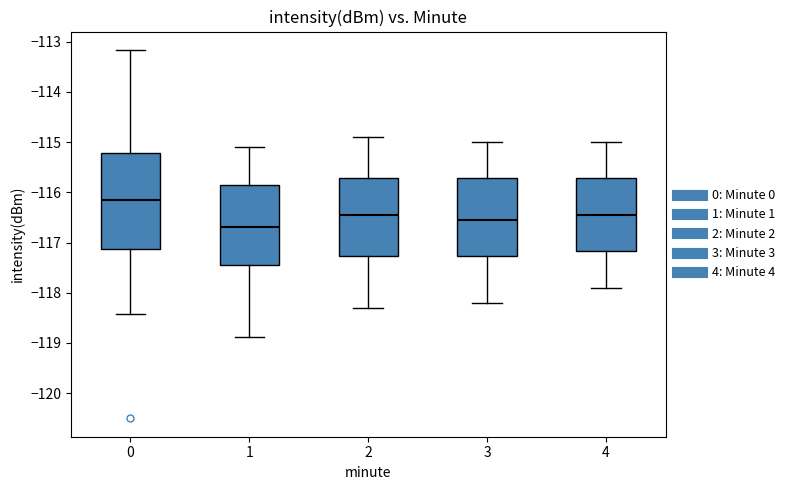

Which box has the lowest median line?

1